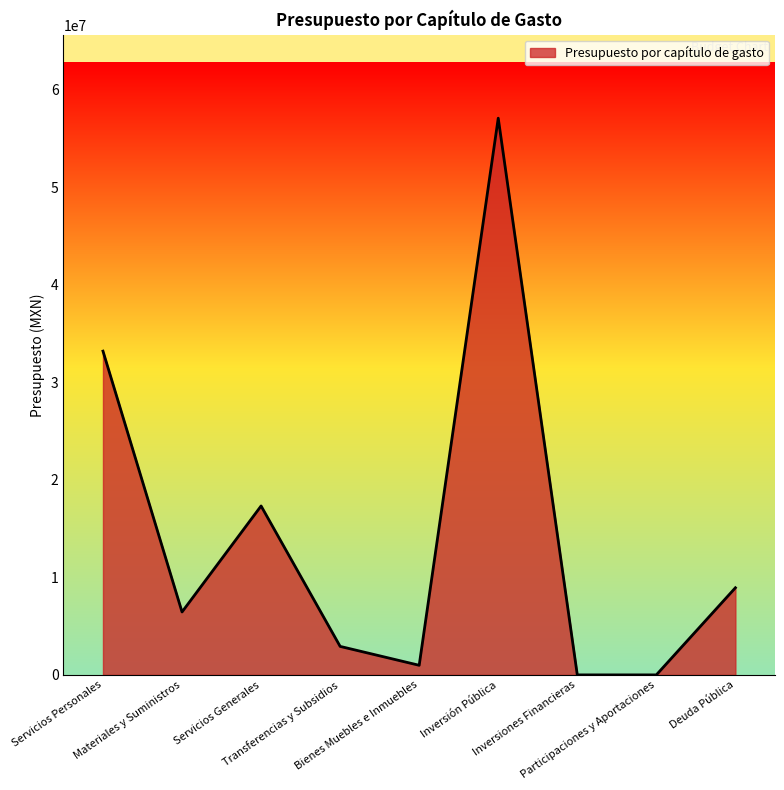

What is the maximum value shown in the chart?

57071569.0